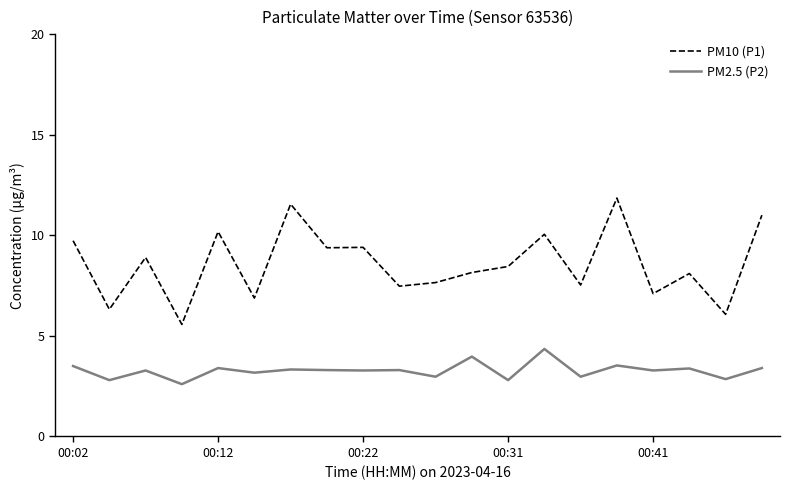

True or false: PM2.5 (P2) and PM10 (P1) cross at least once.

False